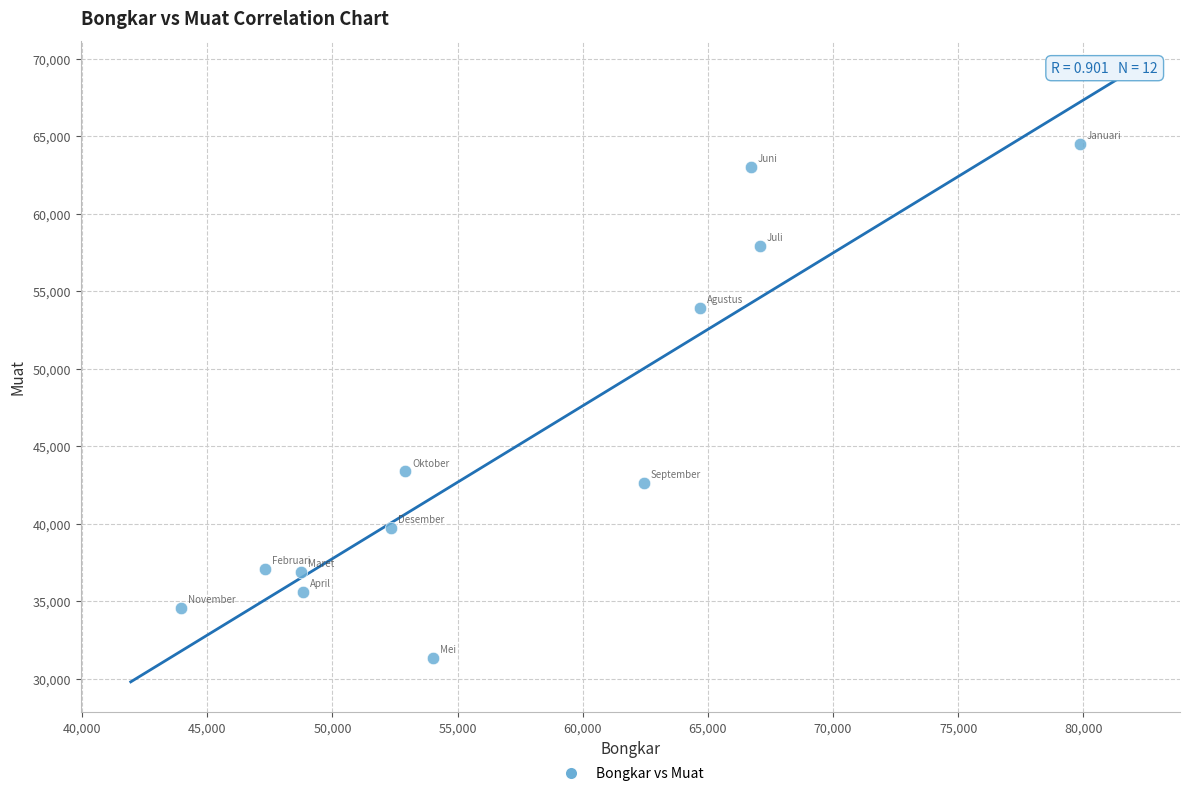

What Y value in the scatter plot is closest to 47904?

43364